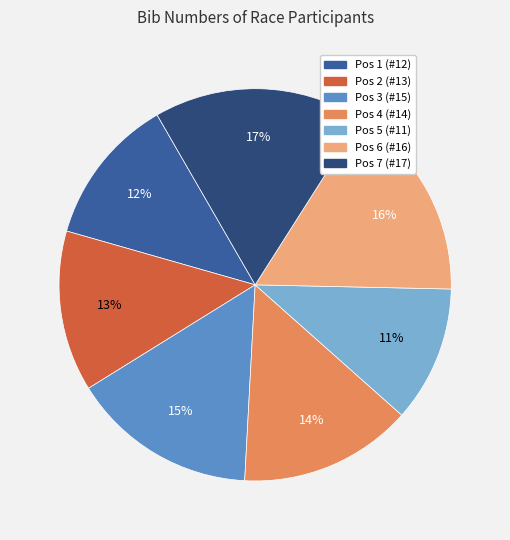

Which has a higher value, Pos 4 (#14) or Pos 1 (#12)?

Pos 4 (#14)